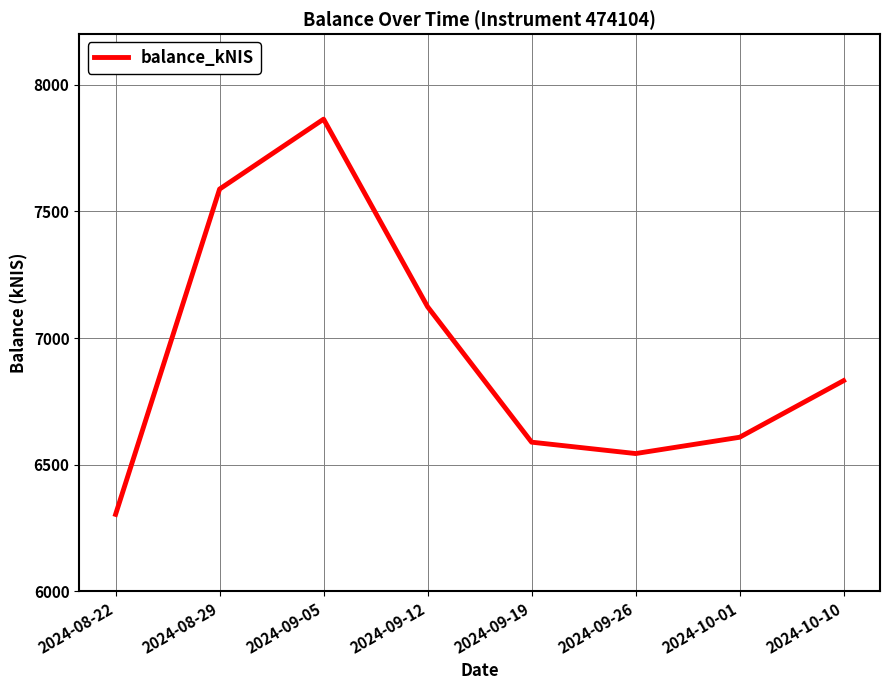

What is the difference between the maximum and minimum values?

1560.7